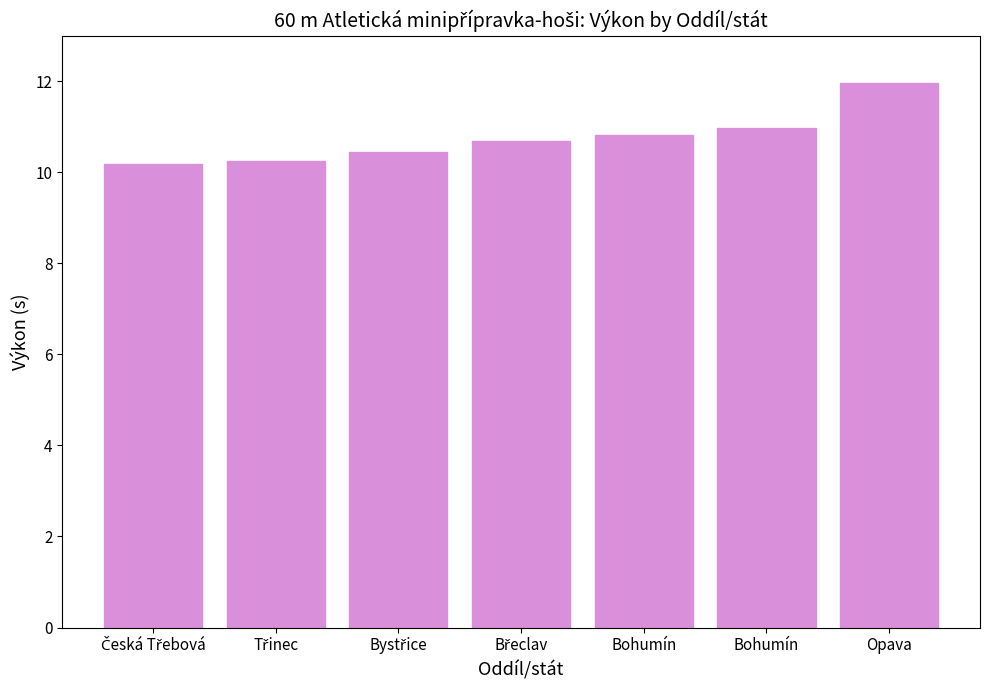

The value at Bohumín is 10.8. True or false?

True